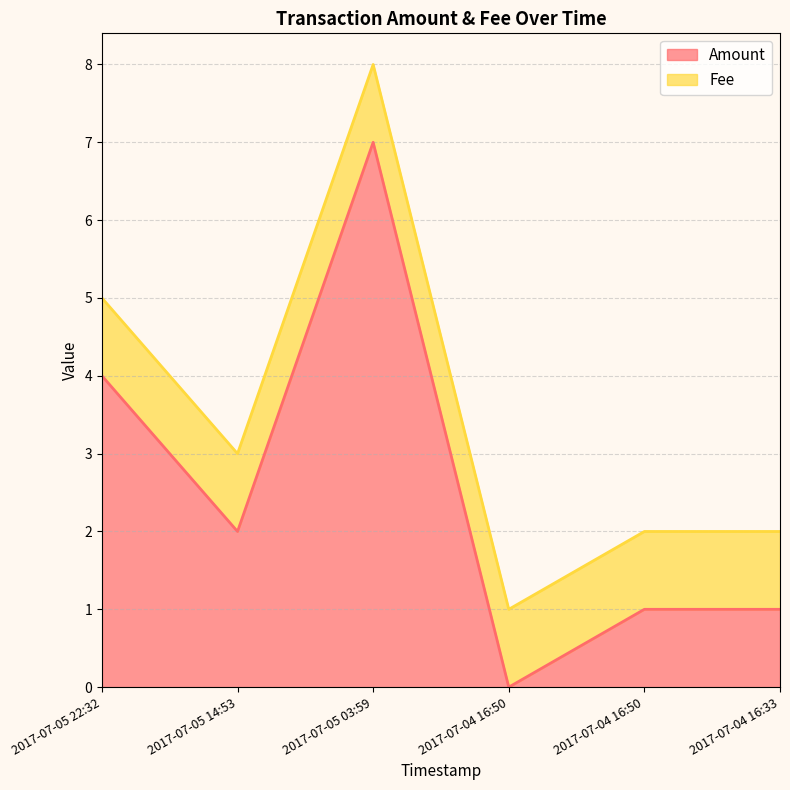

Reading left to right, what are all the values shown in this chart?

2017-07-05 22:32=4	2017-07-05 14:53=2	2017-07-05 03:59=7	2017-07-04 16:50=0	2017-07-04 16:50=1	2017-07-04 16:33=1